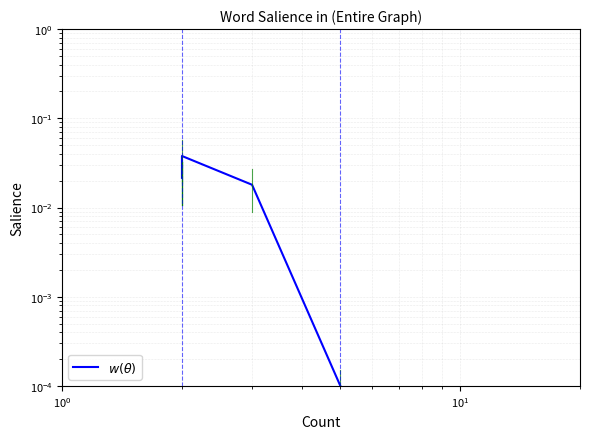

Is this an area chart (filled region under the line)?

No